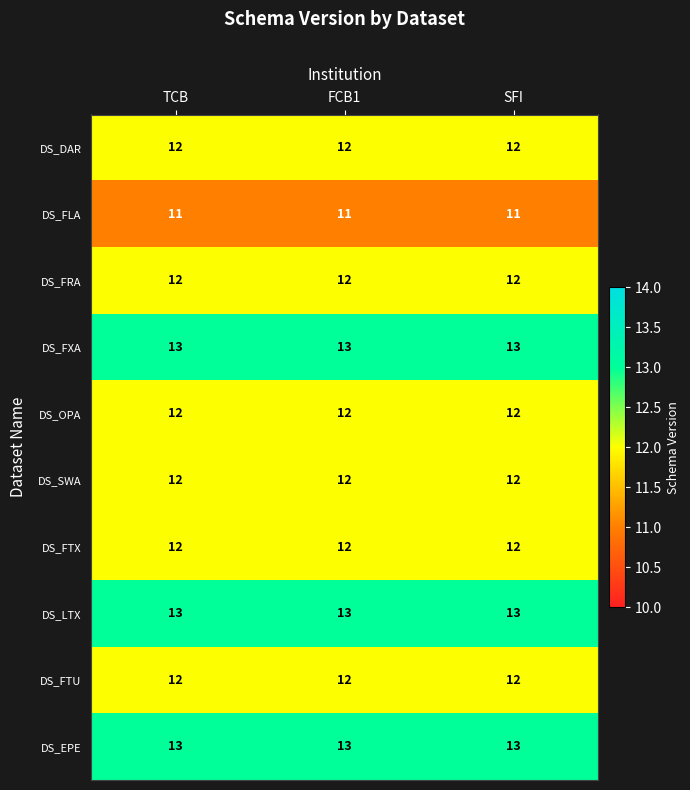

The value of DS_FTU at FCB1 is 12. True or false?

True